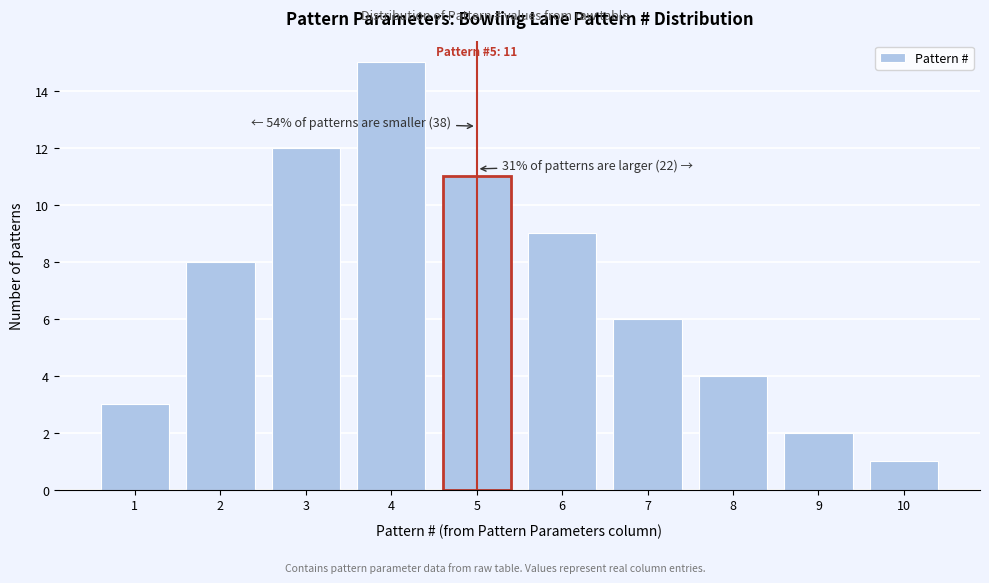

Reading left to right, what are all the values shown in this chart?

1=3	2=8	3=12	4=15	5=11	6=9	7=6	8=4	9=2	10=1